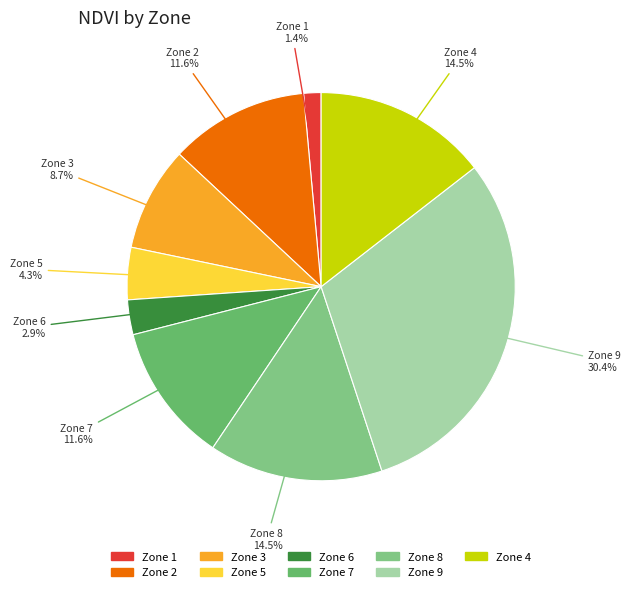

To the nearest percent, what is the average slice percentage?

11%